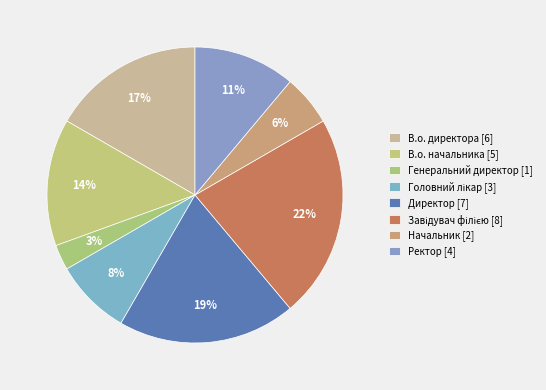

How many segments does this pie chart have?

8